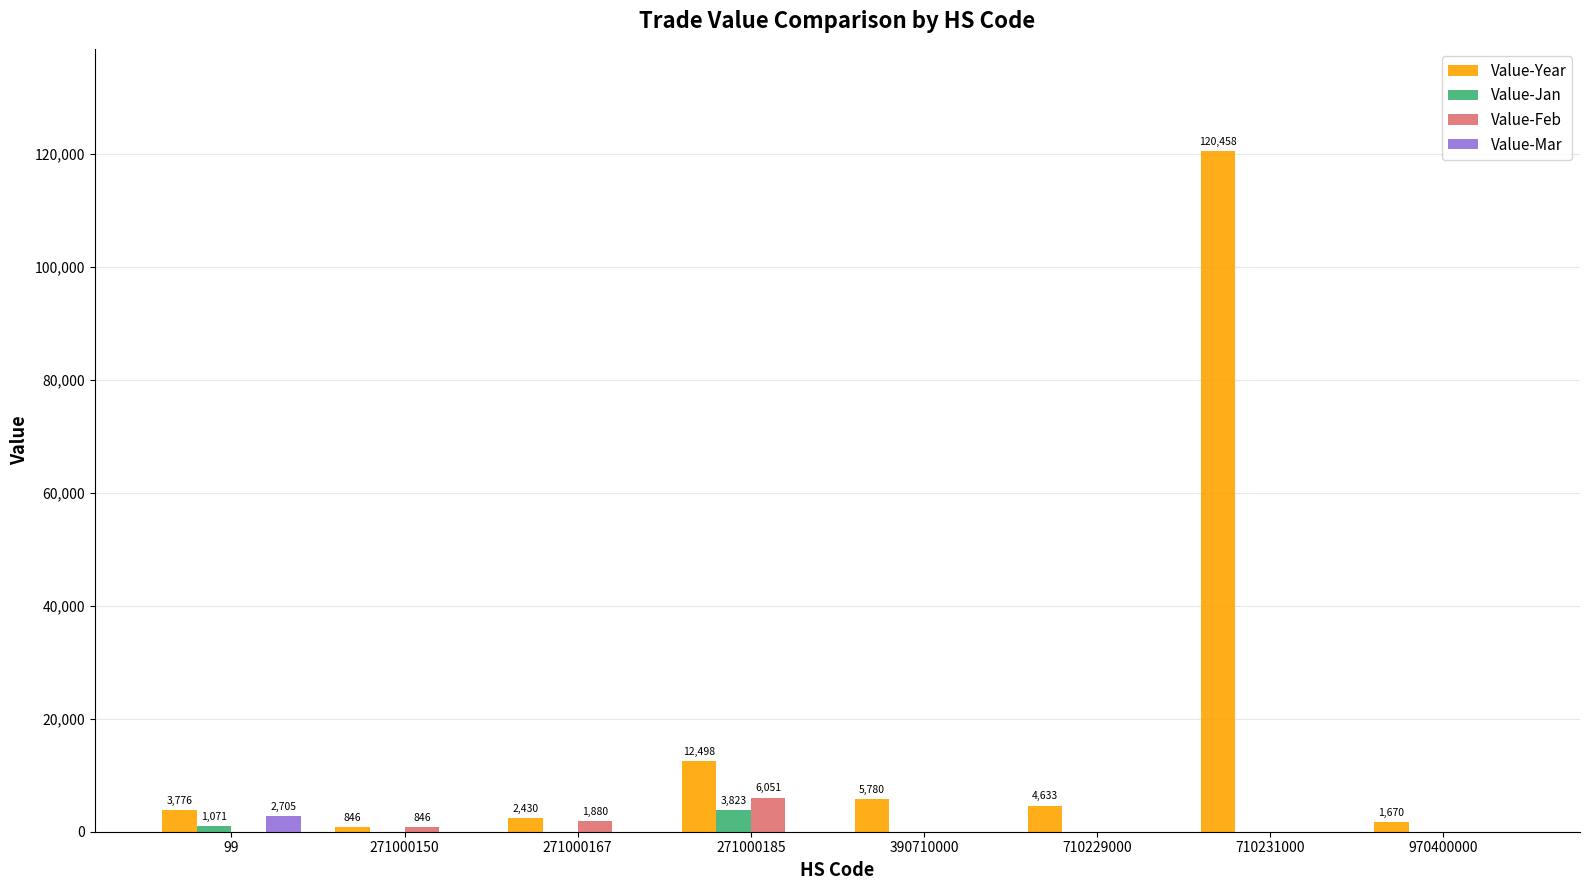

How many values in the Value-Jan series exceed 0?

2